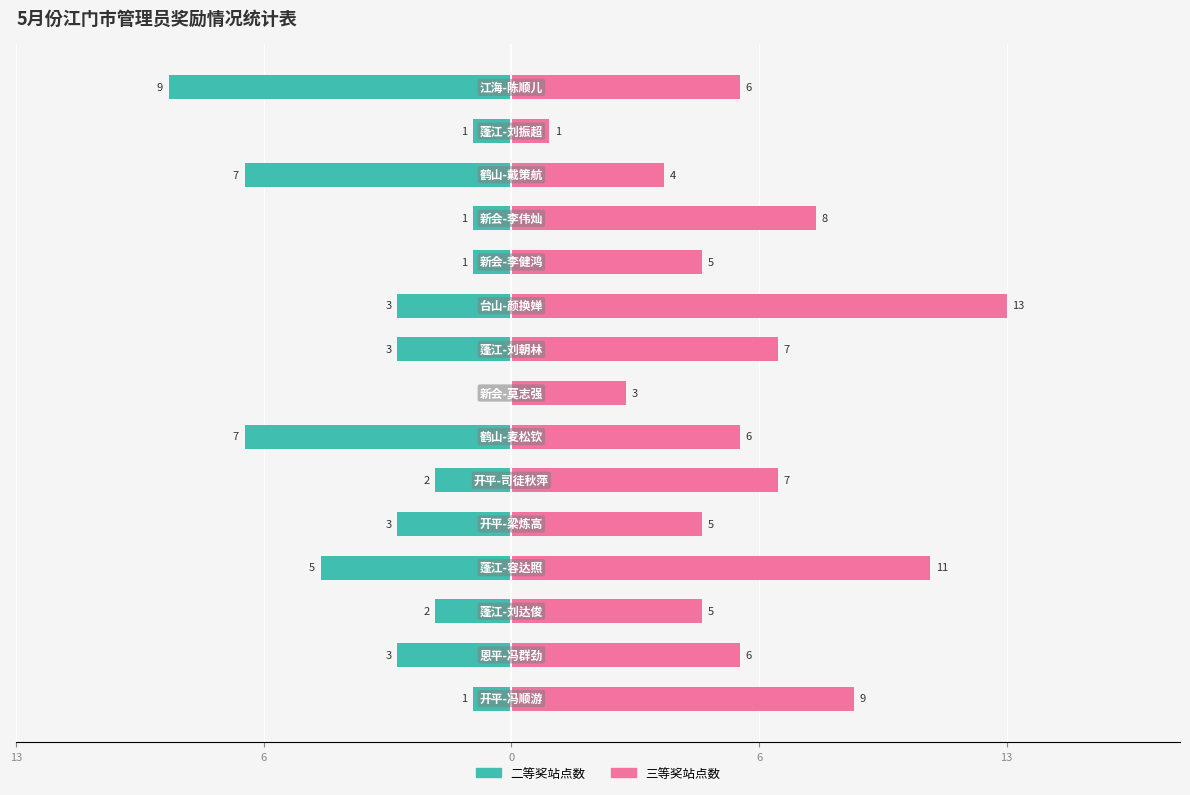

What is the approximate value of 三等奖站点数 at 11, to the nearest 5?

10